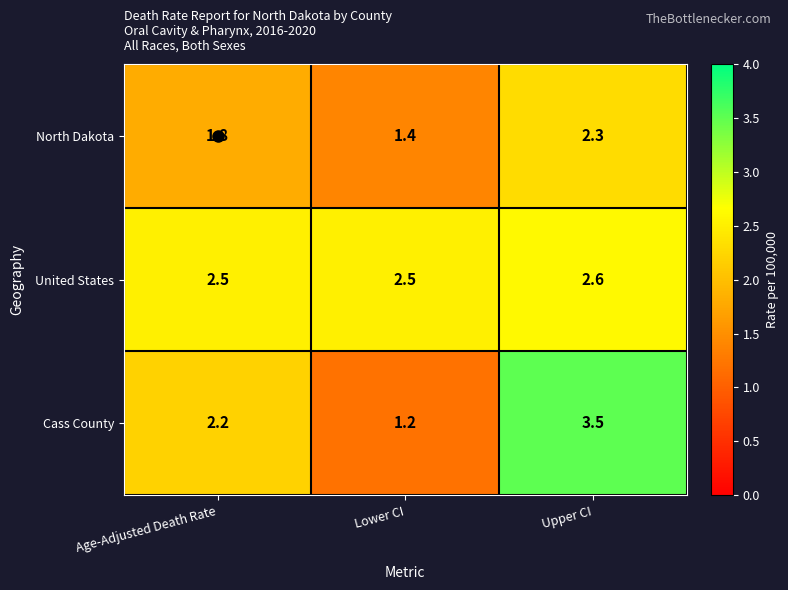

List the series in order of their overall mean, lowest first.

North Dakota, Cass County, United States